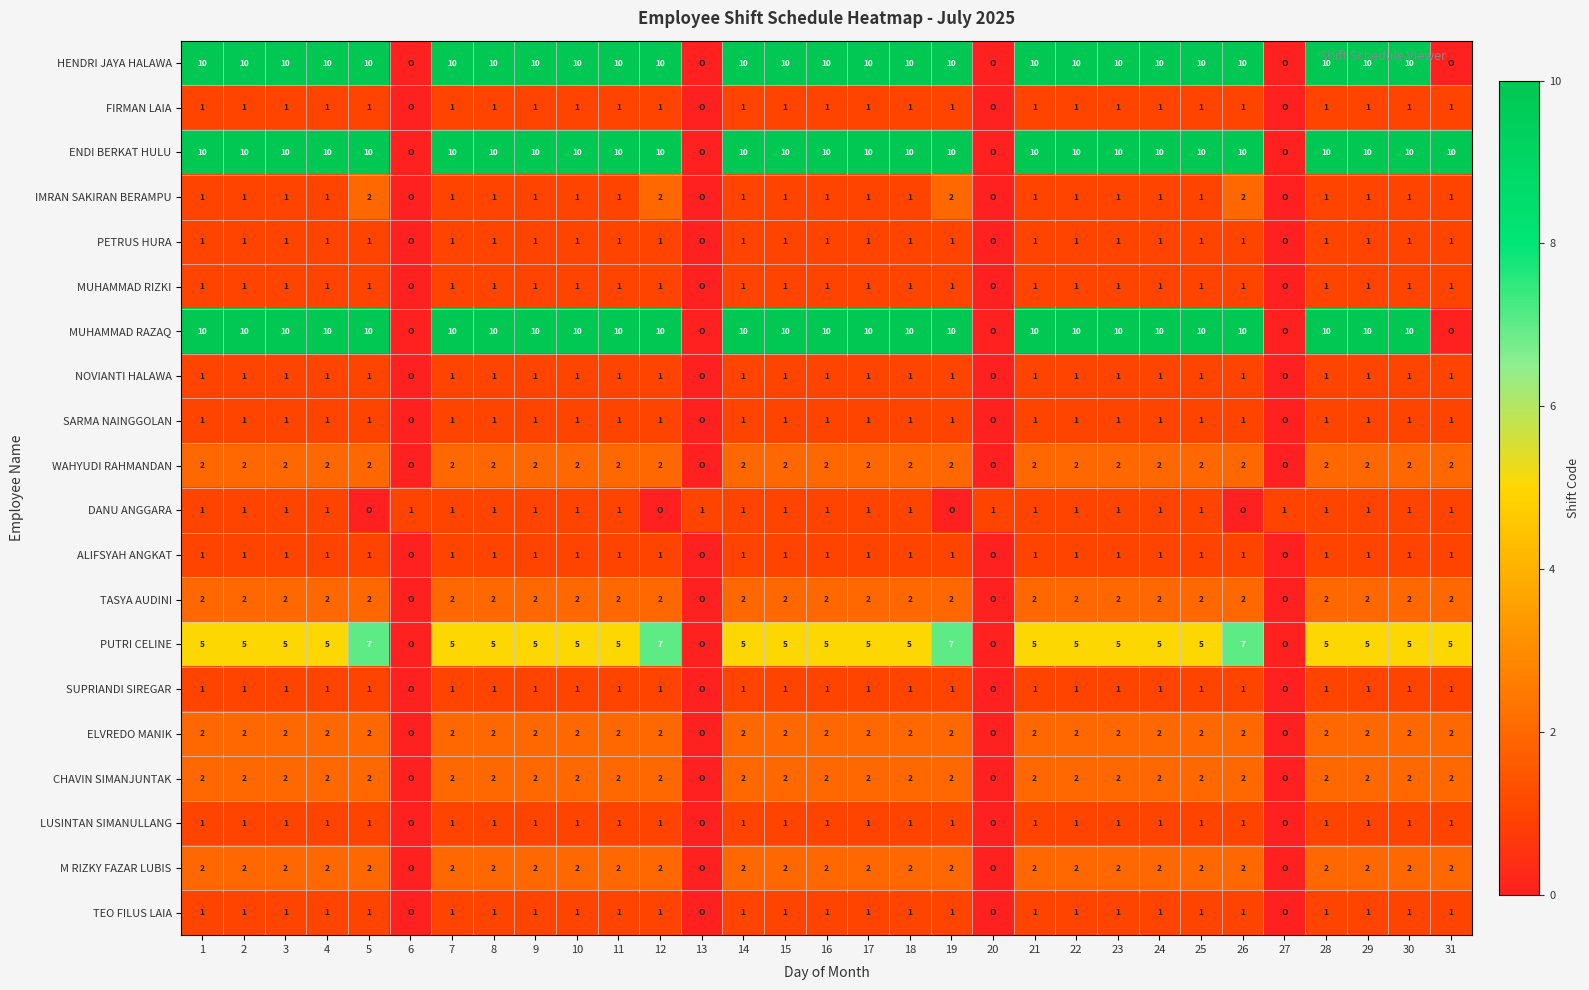

Is the value of TASYA AUDINI at 8 greater than the value of HENDRI JAYA HALAWA at 2?

No